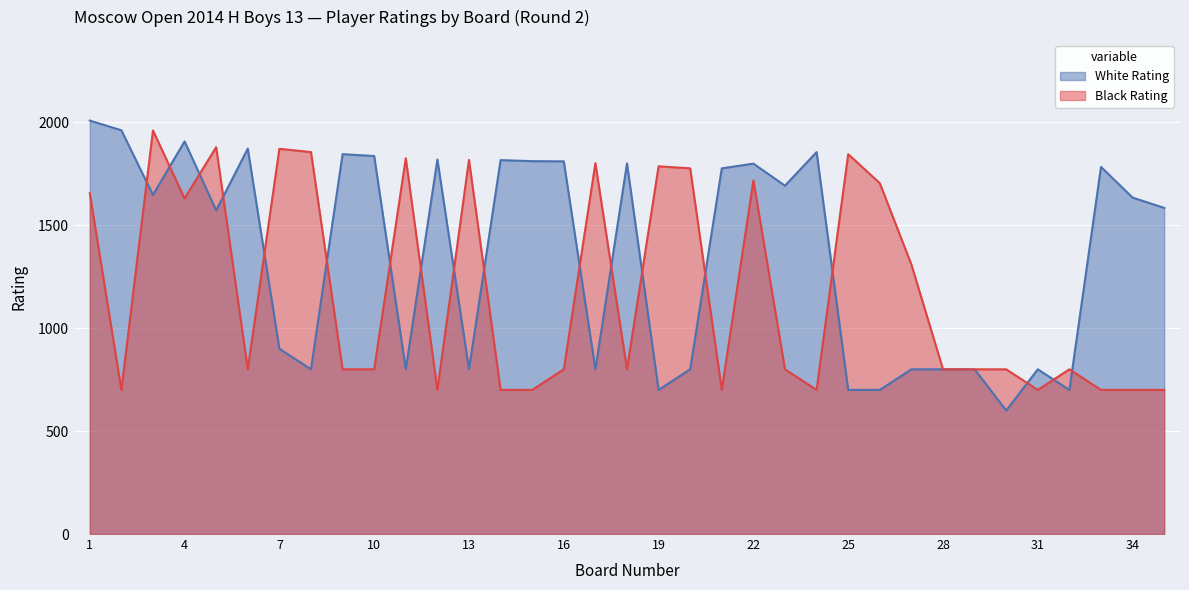

Between 31 and 1, which is larger?

1